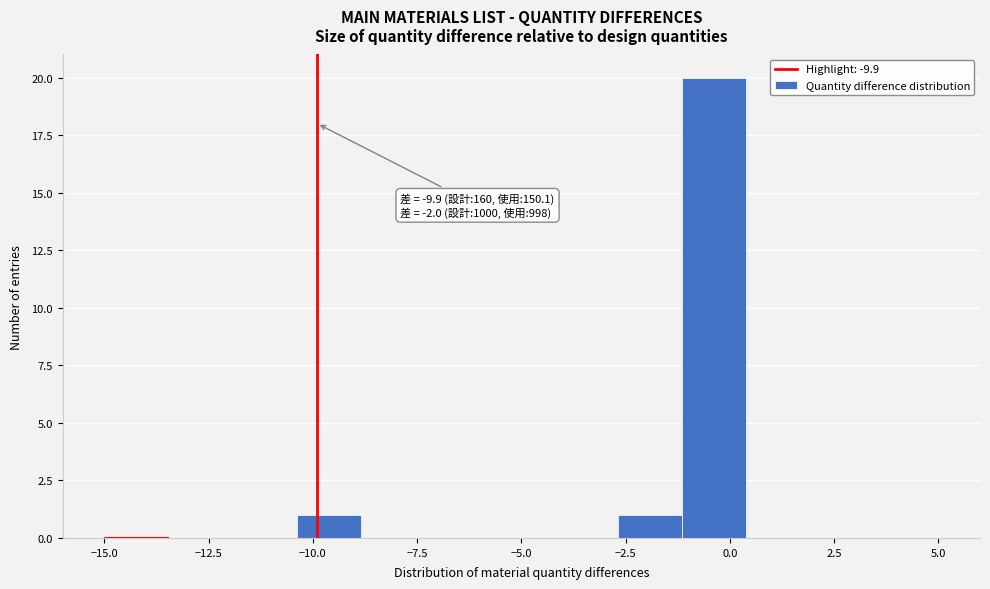

Read against the x-axis, roughly where is the centre of the tallest bar?

-0.5